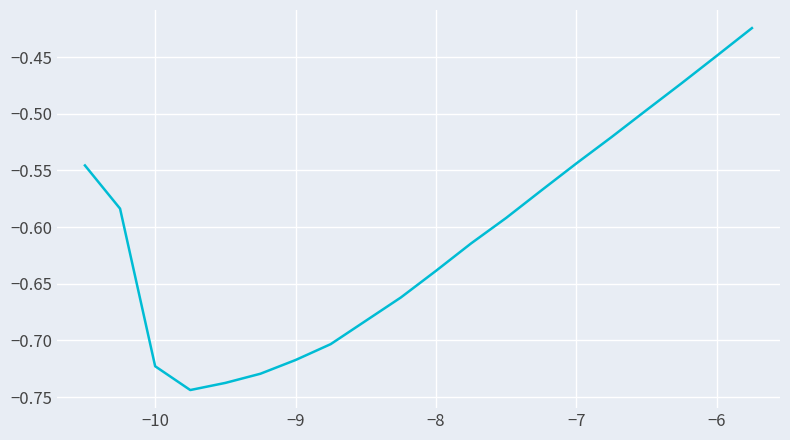

Reading left to right, list all the values displayed in this chart.

-0.5	-0.6	-0.7	-0.7	-0.7	-0.7	-0.7	-0.7	-0.7	-0.7	-0.6	-0.6	-0.6	-0.6	-0.5	-0.5	-0.5	-0.5	-0.4	-0.4